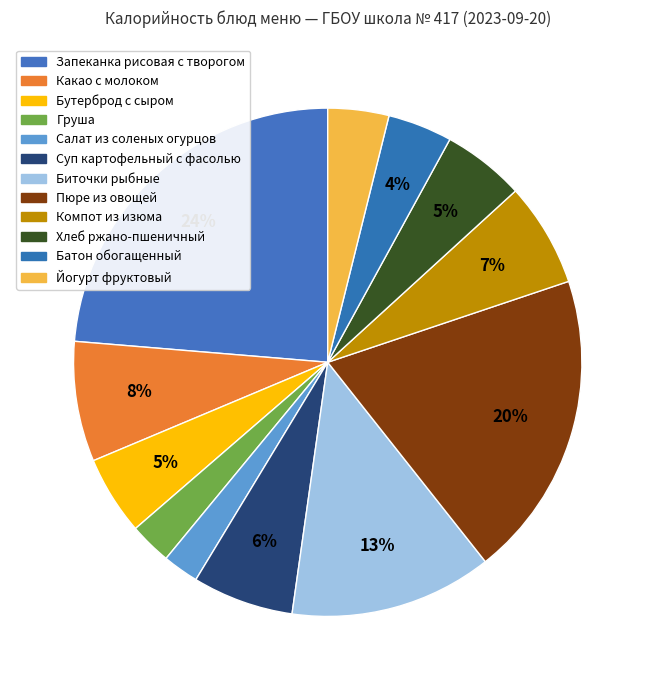

To the nearest percent, what is the combined percentage of Суп картофельный с фасолью and Запеканка рисовая с творогом?

30%